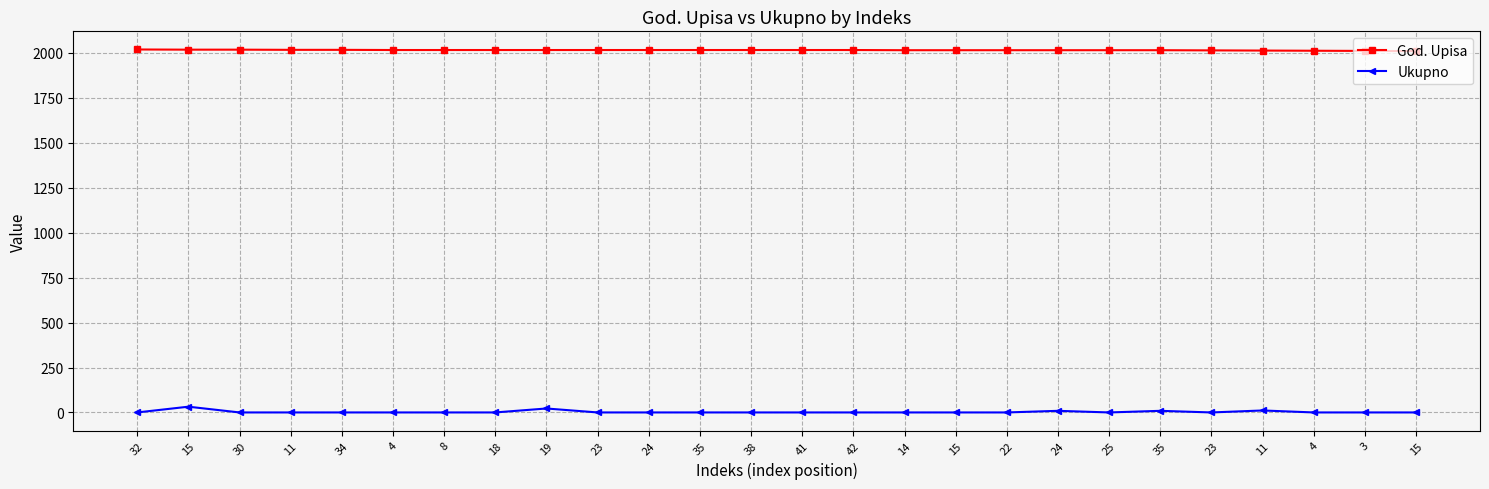

At which category is the sum across all series the highest?

15